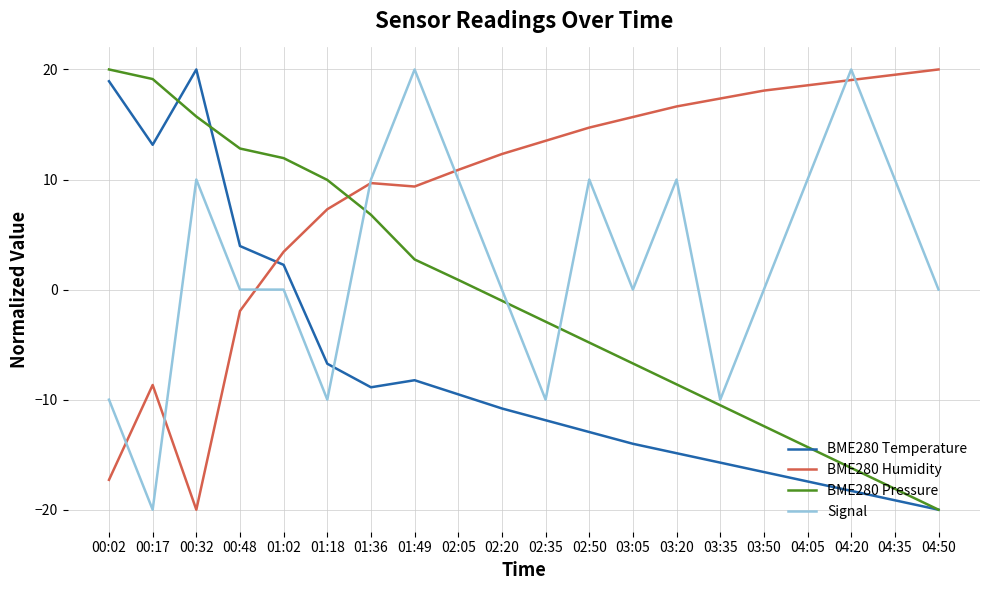

Rank the series by their average value, from lowest to highest.

BME280 Temperature, BME280 Pressure, Signal, BME280 Humidity